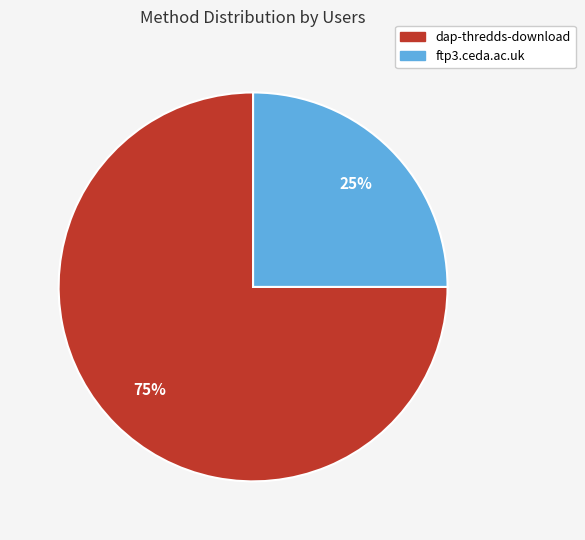

Is it true that ftp3.ceda.ac.uk is 25% of the pie?

True